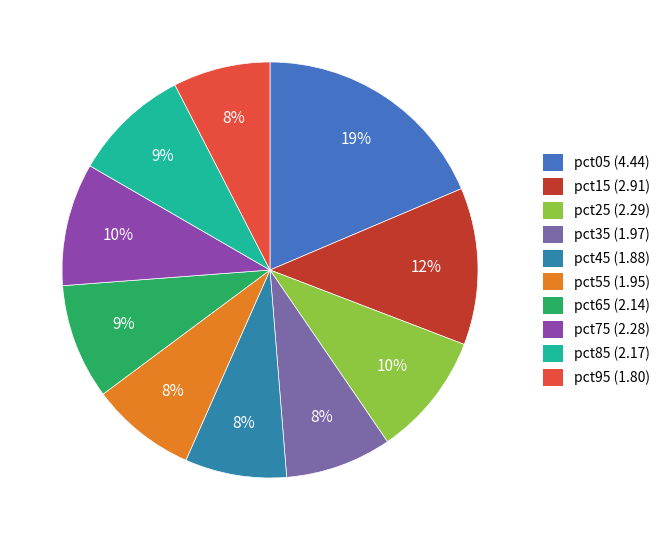

Which slice is the largest?

pct05